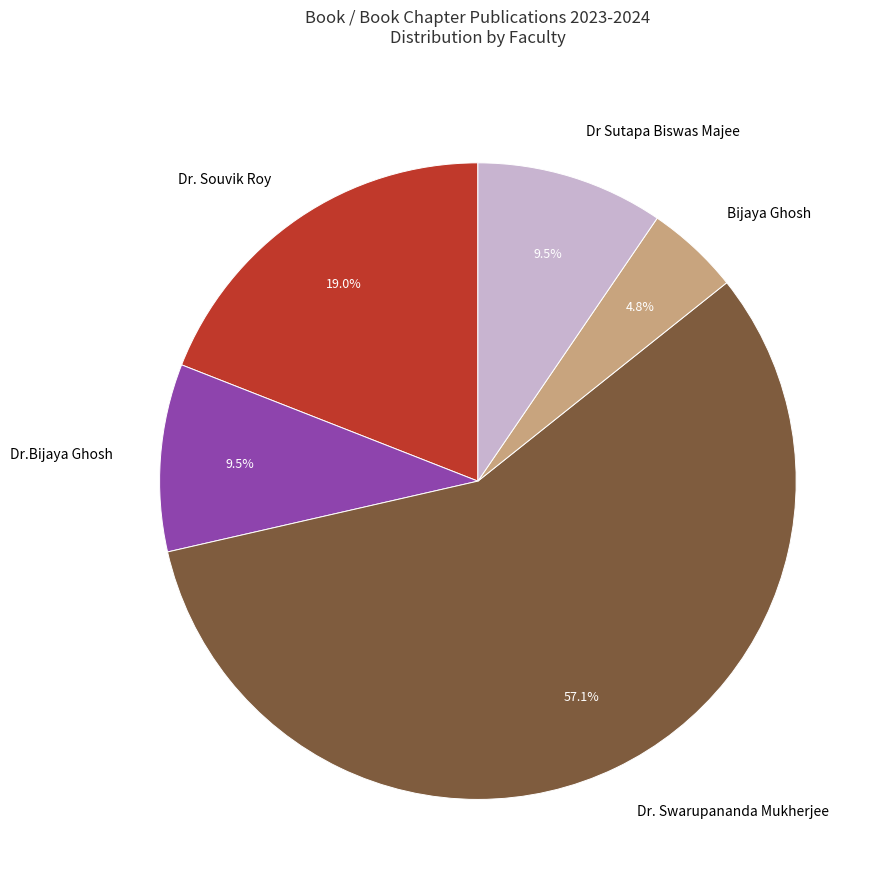

How many segments does this pie chart have?

5